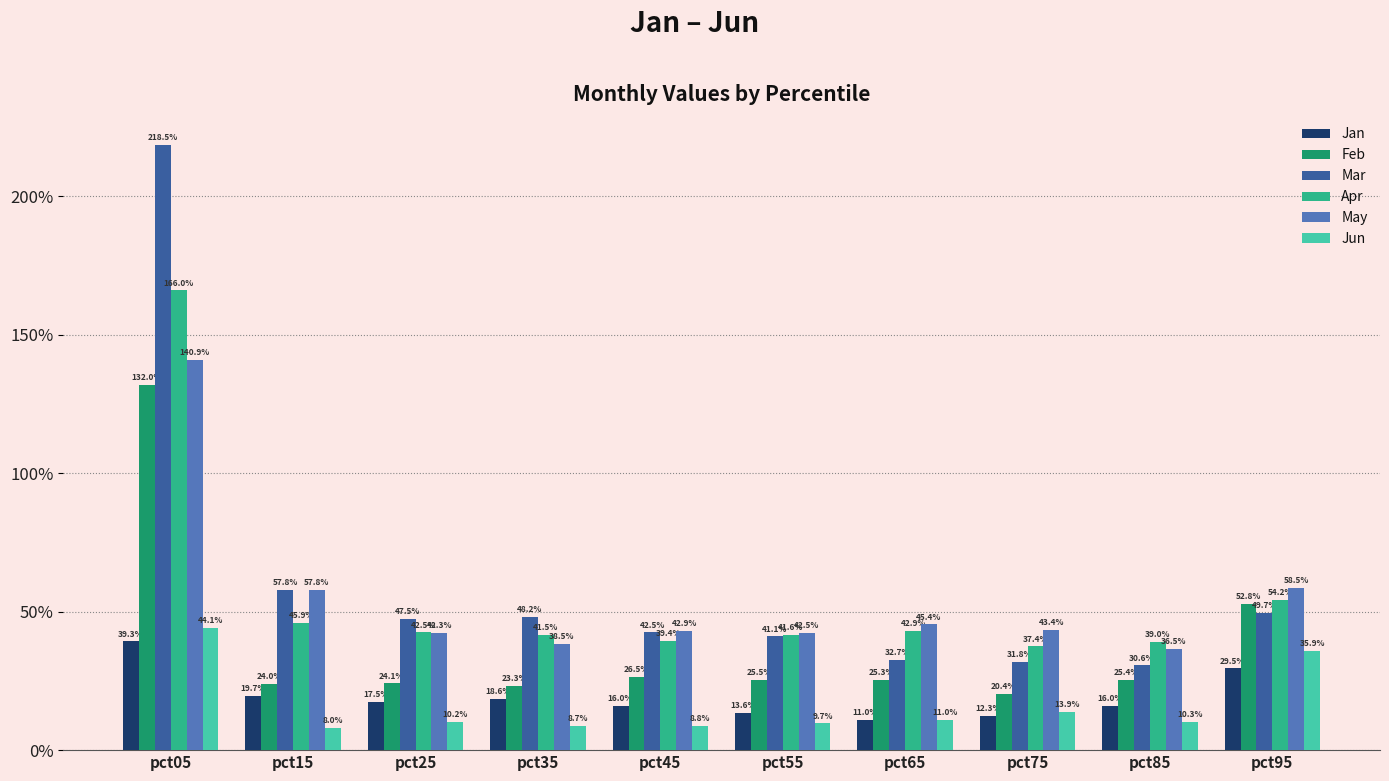

Which series has the largest total across all categories?

Mar